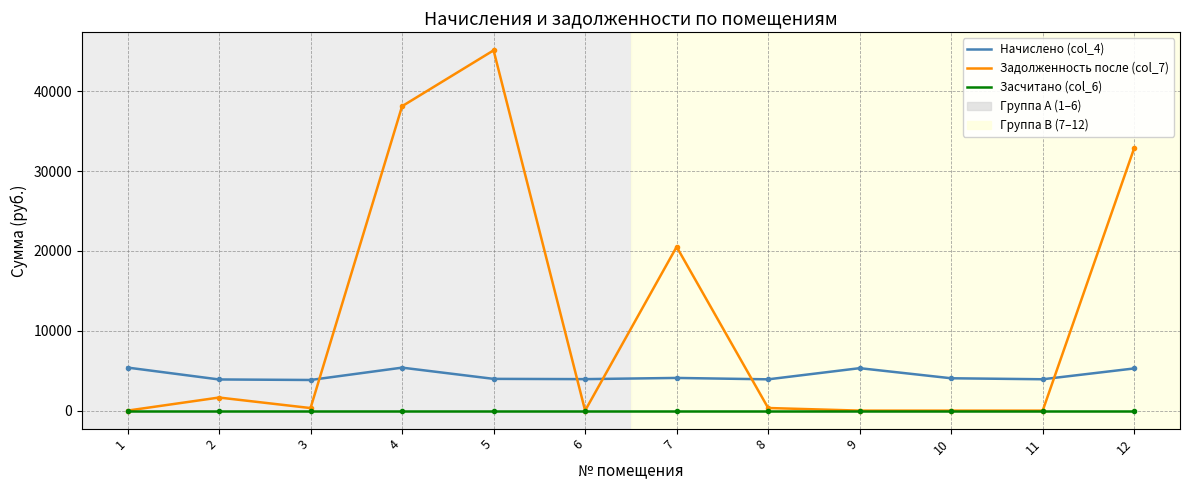

Which series has the largest range (max minus min)?

Задолженность после (col_7)